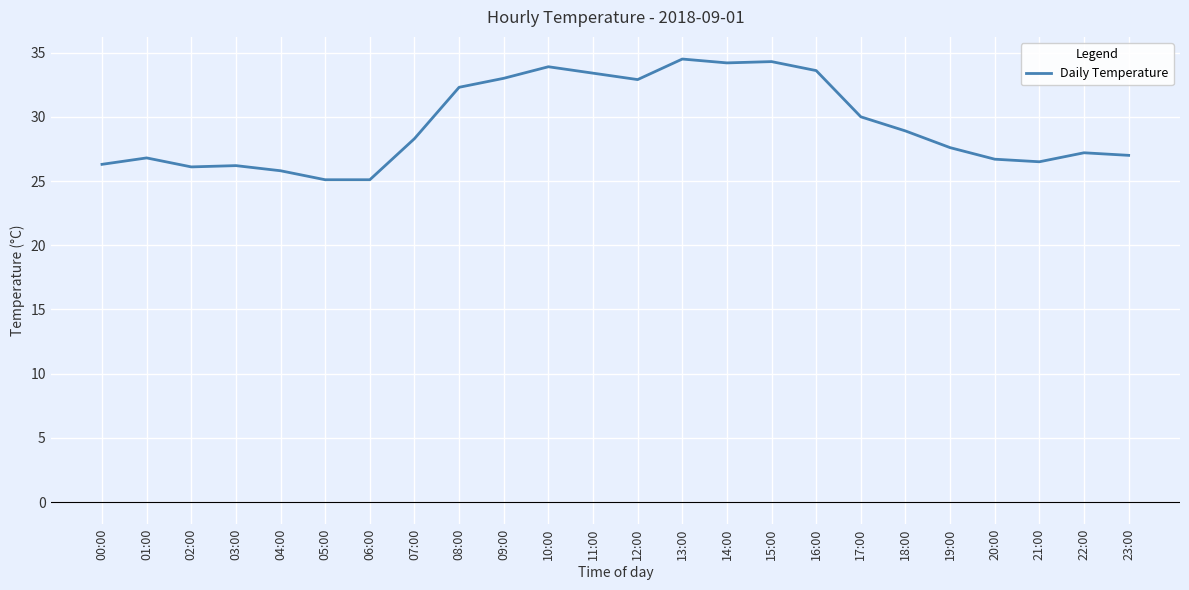

What is the sum of the values at 04:00 and 10:00?

59.7